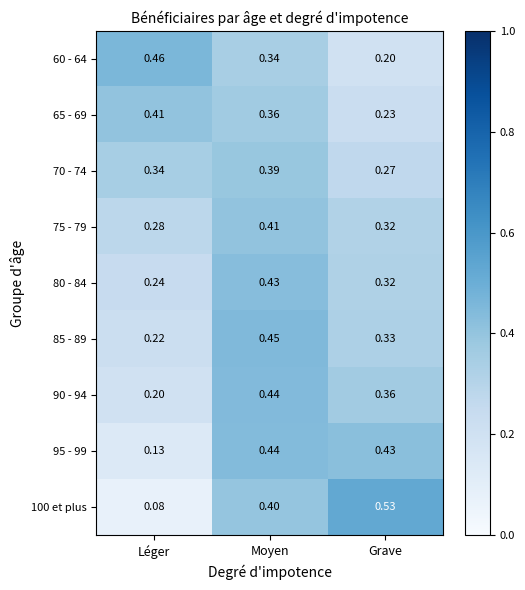

Rank the categories by 65 - 69 value from highest to lowest.

Léger, Moyen, Grave